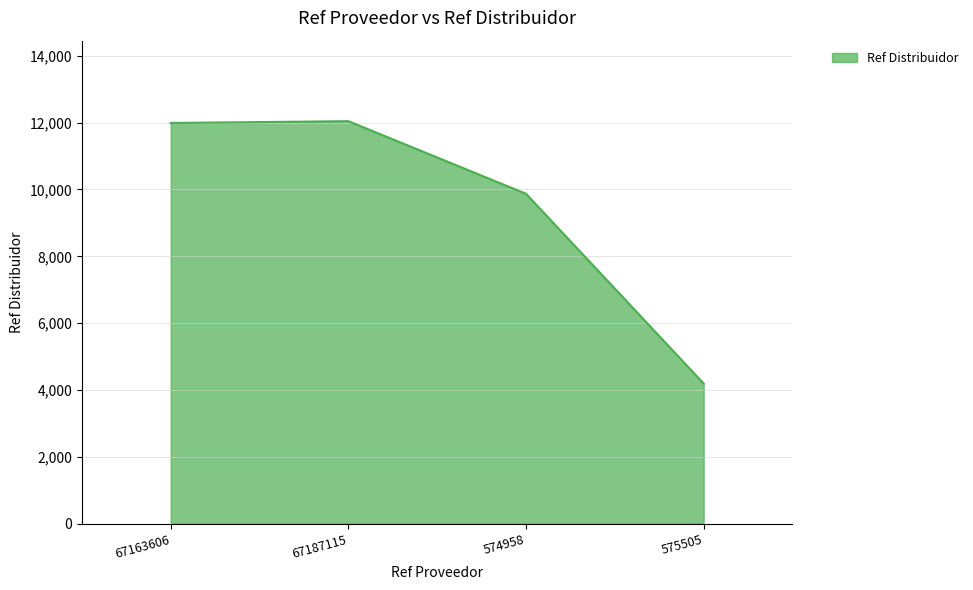

The value at 574958 is 4069. True or false?

False